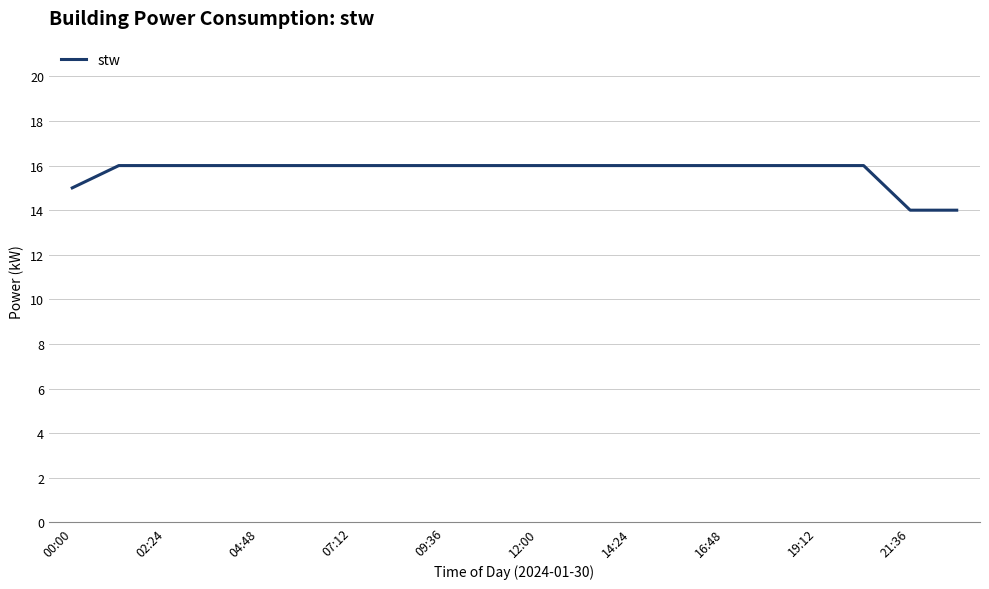

What is the smallest value displayed?

14